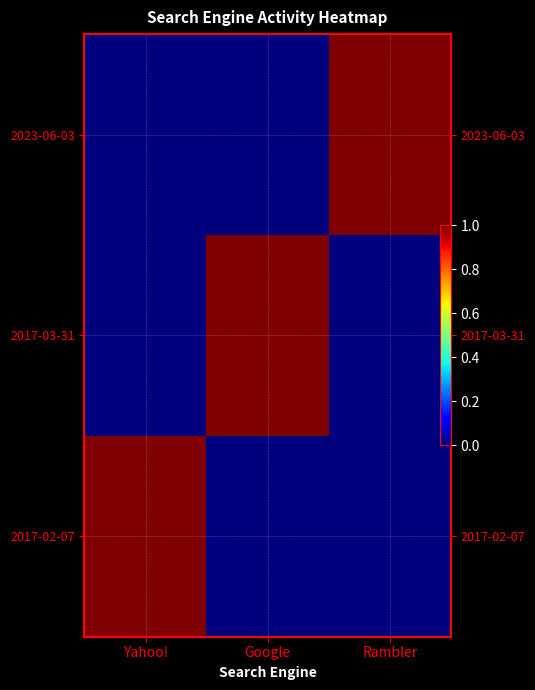

At which label does 2023-06-03 reach its peak?

Rambler